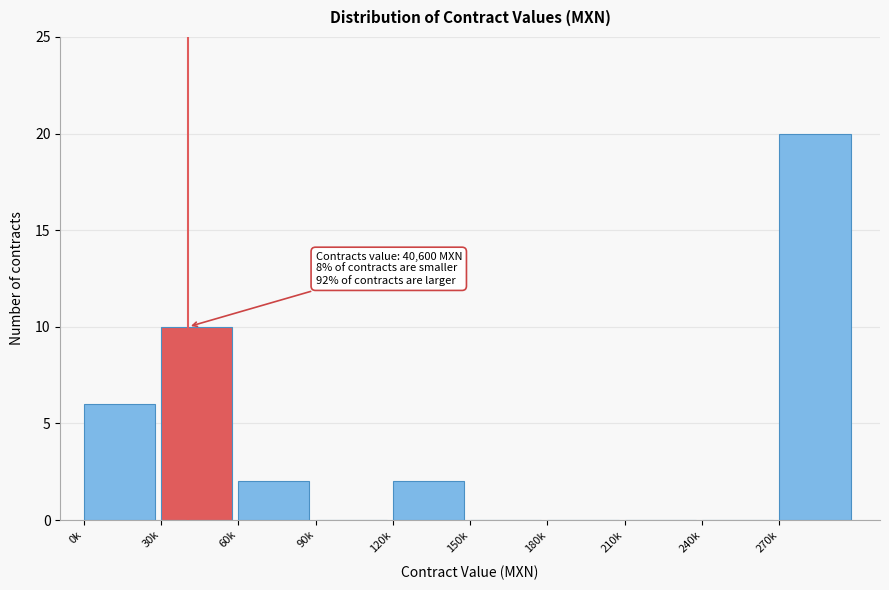

Reading right to left, list all the values displayed in this chart.

270k=20	240k=0	210k=0	180k=0	150k=0	120k=2	90k=0	60k=2	30k=10	0k=6